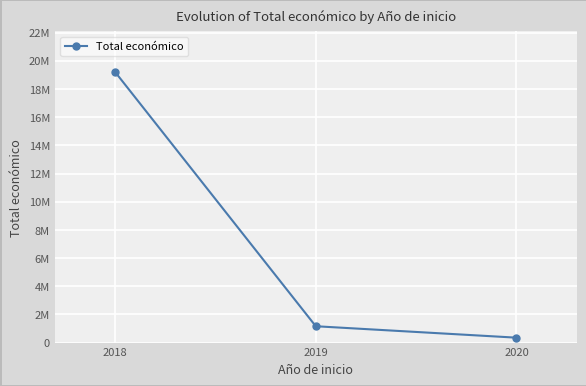

Which label corresponds to the smallest value in the chart?

2020